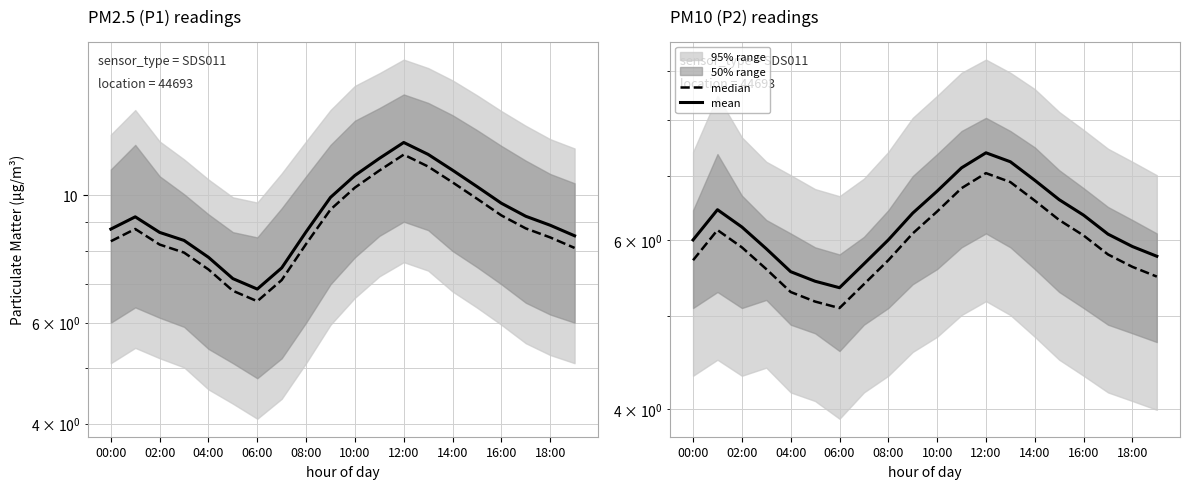

Is it true that mean equals 2.0 at 18:00?

False